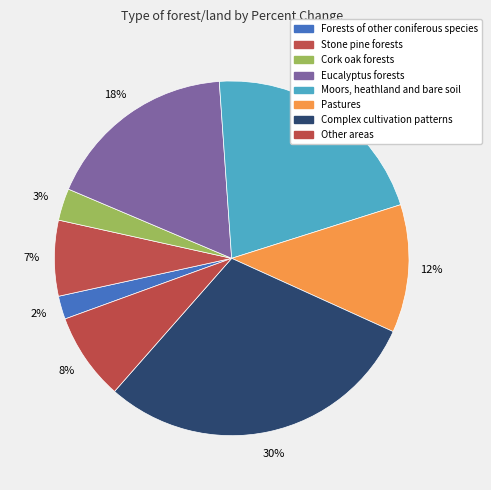

To the nearest percent, what is the average slice percentage?

12%